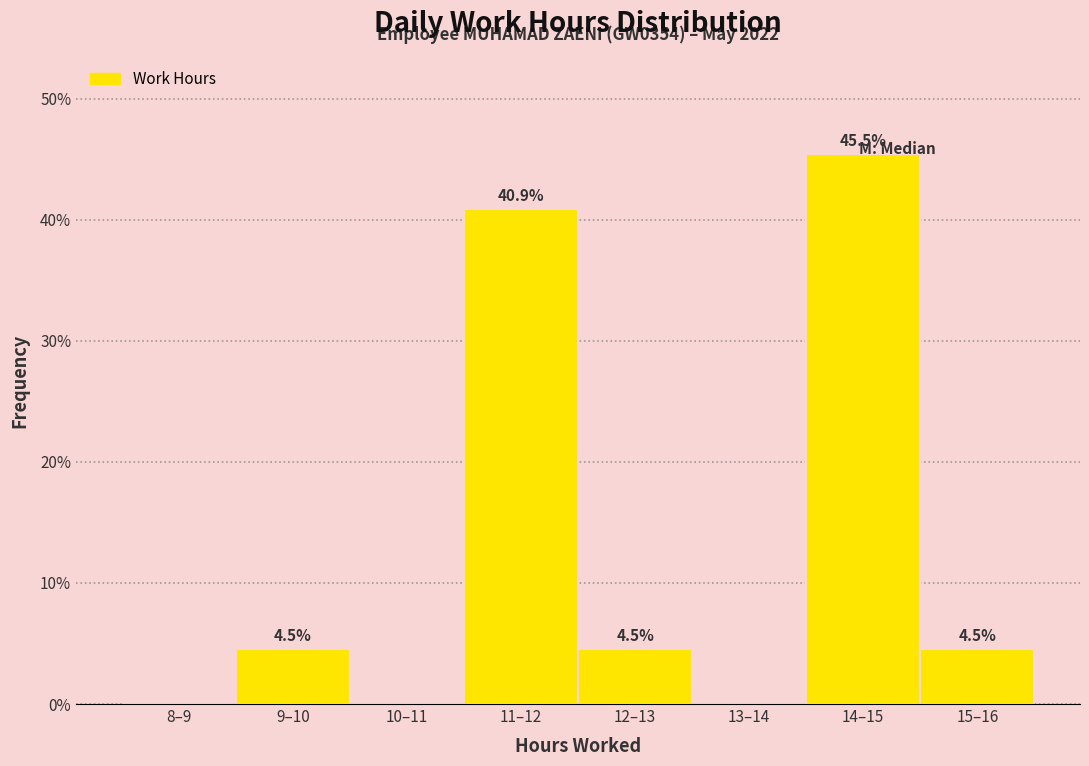

Is it true that the value at 9–10 is 4.5?

True